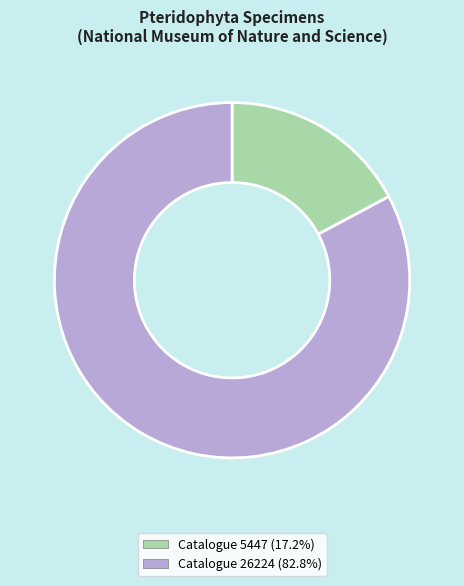

Is the sum of Catalogue 5447 and Catalogue 26224 greater than half?

Yes